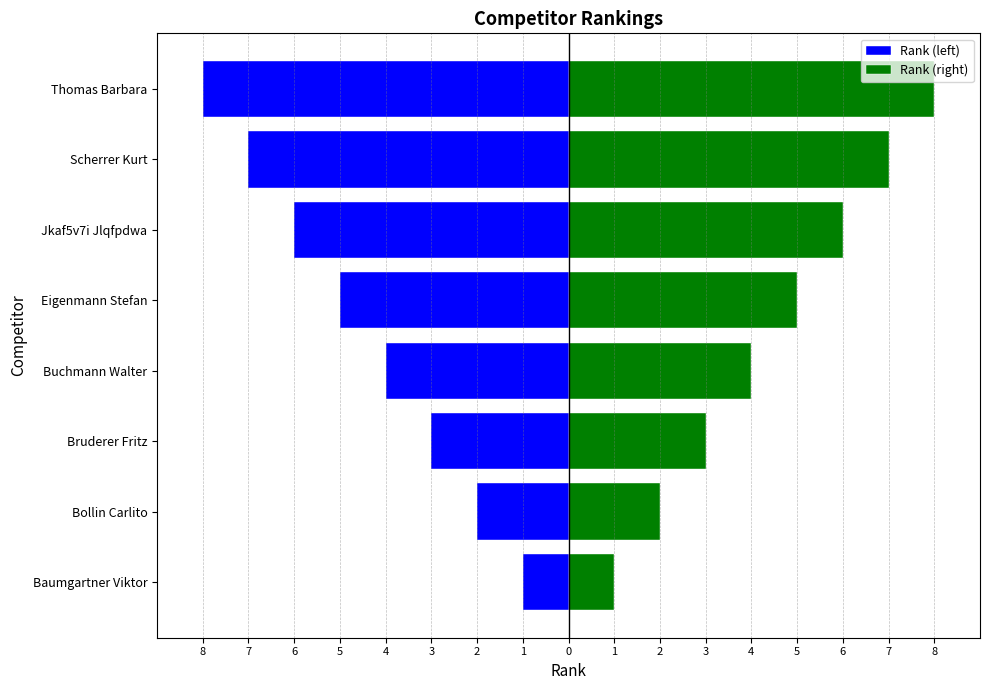

Which series has the largest total across all categories?

Rank (right)